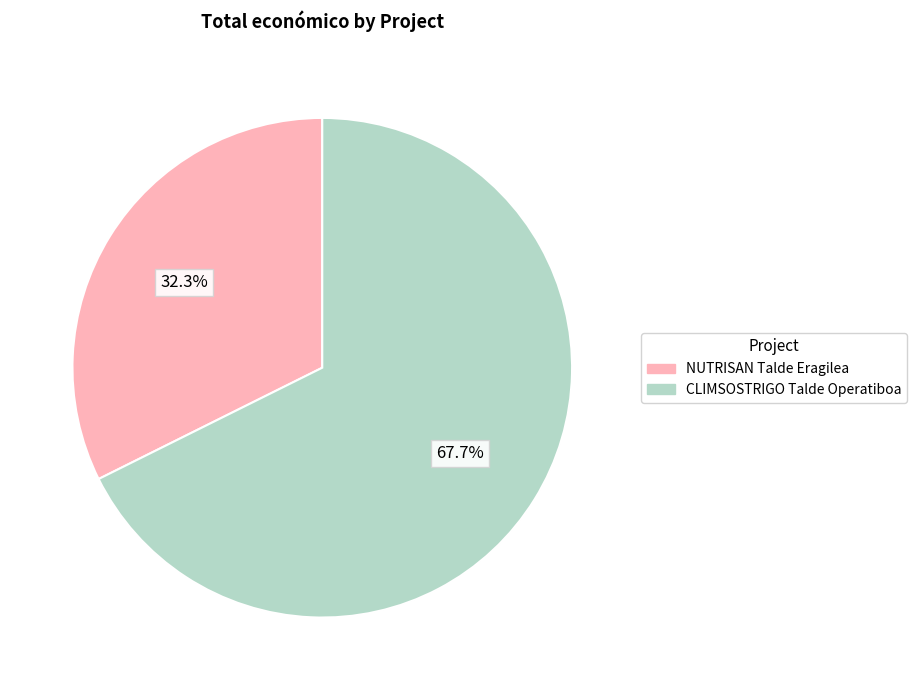

Which has a higher value, NUTRISAN Talde Eragilea or CLIMSOSTRIGO Talde Operatiboa?

CLIMSOSTRIGO Talde Operatiboa